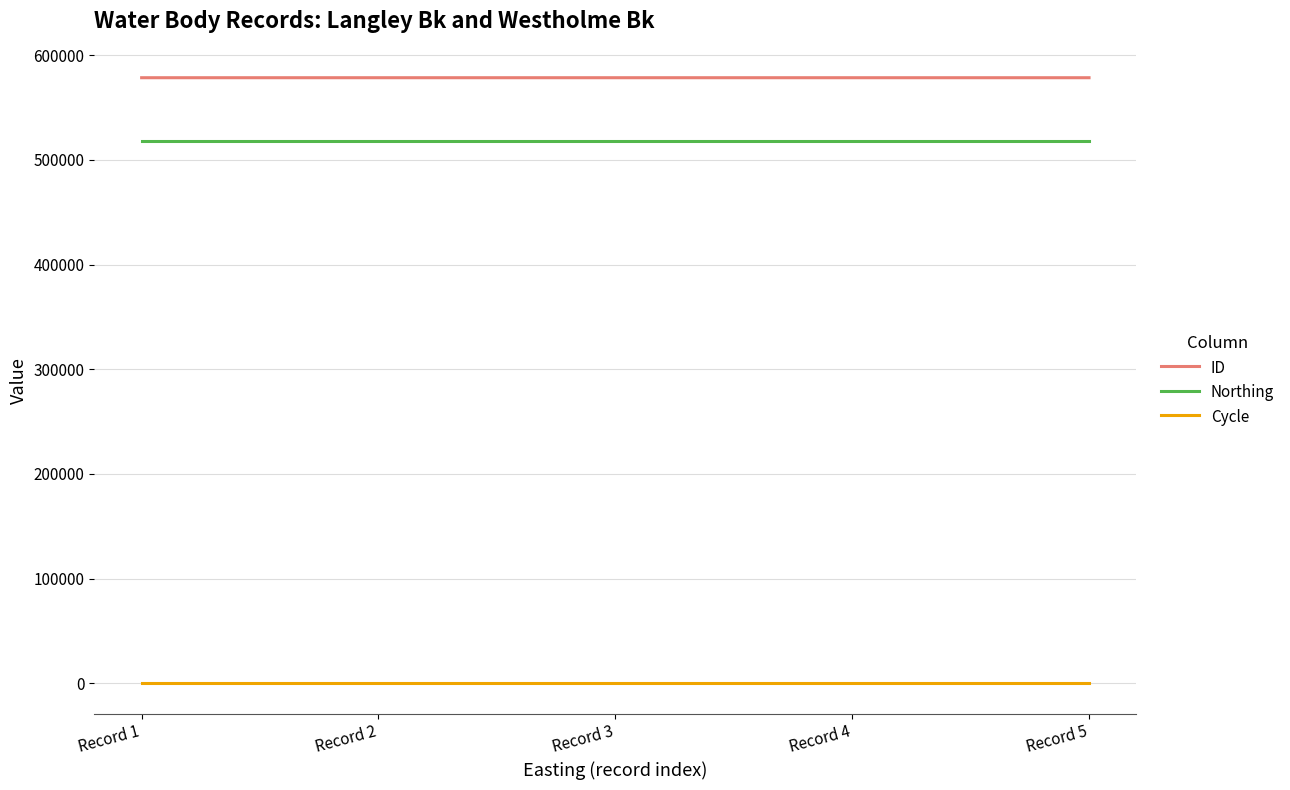

Which series has the largest total across all categories?

ID